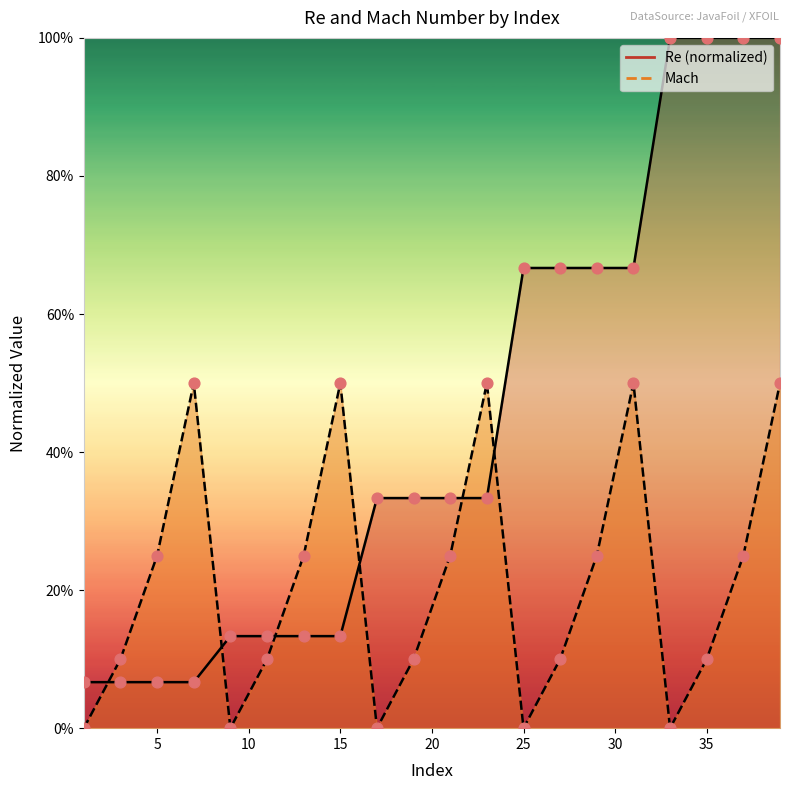

What are all the series names shown in the legend?

Re, Mach